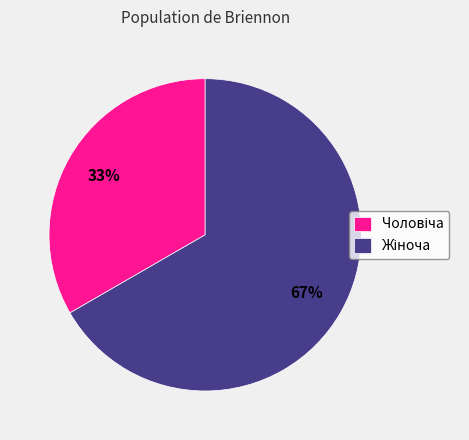

To the nearest percent, what is the average slice percentage?

50%